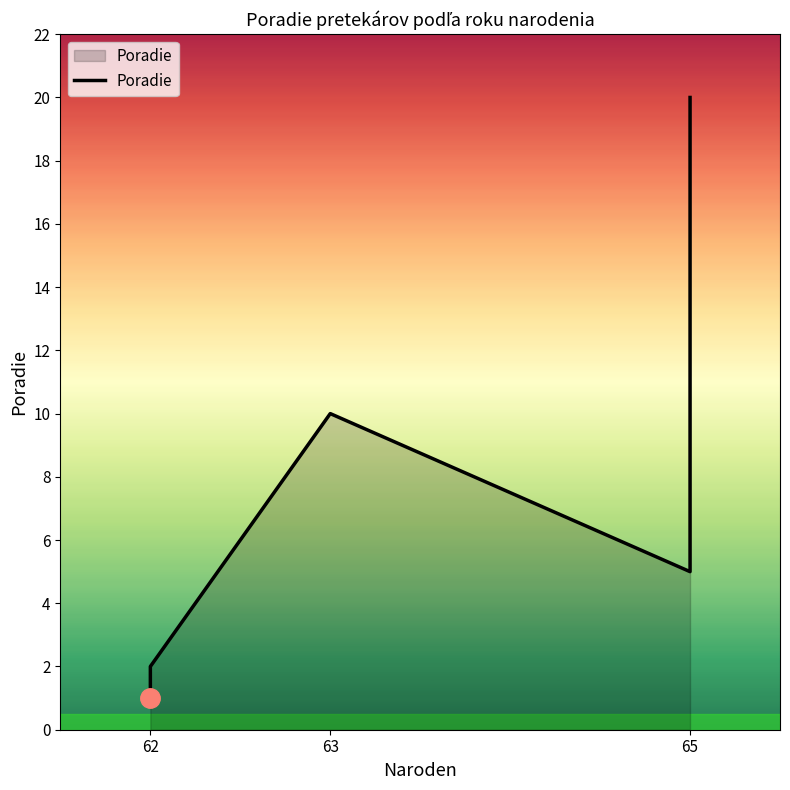

How many values are below 5?

2